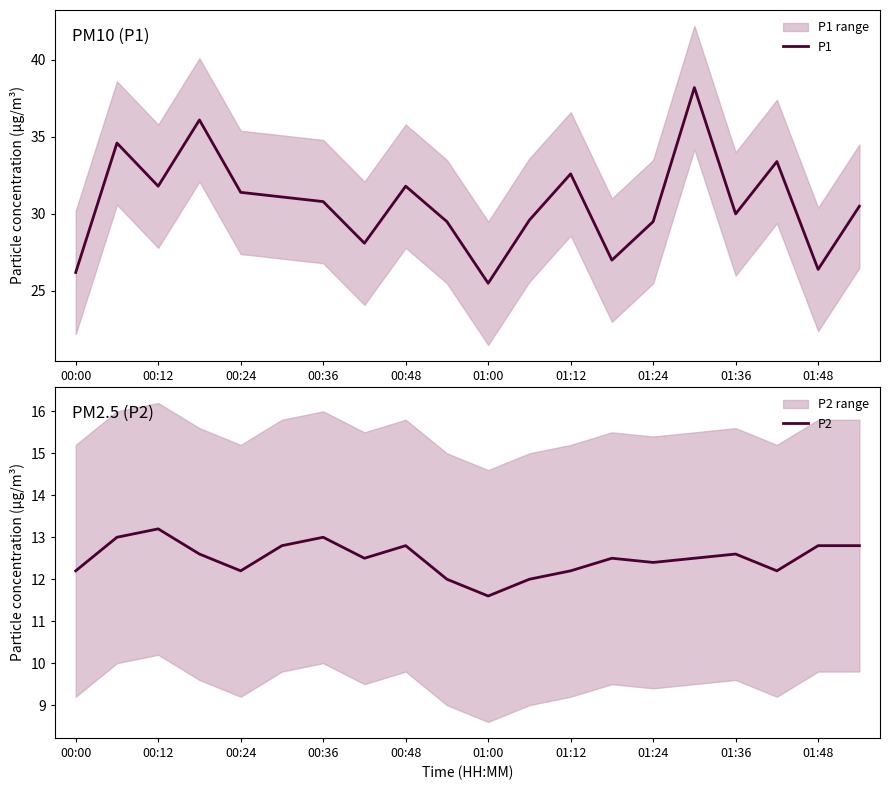

How many lines are shown in the chart?

2